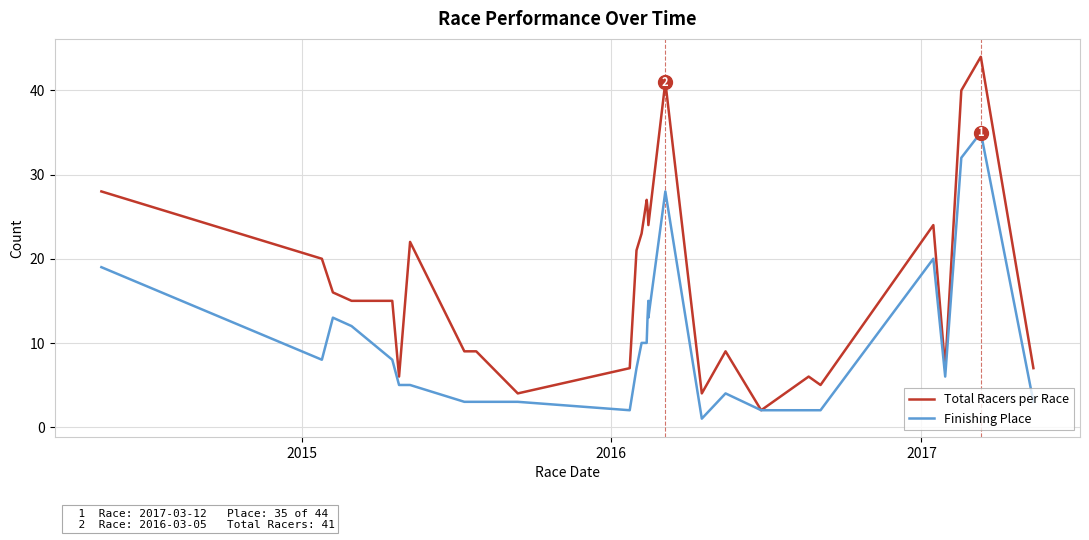

What is the difference between the second highest and minimum values in the Finishing Place series?

31